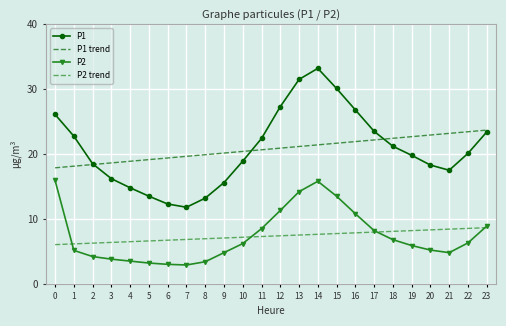

True or false: P1 trend and P2 intersect in this chart.

False